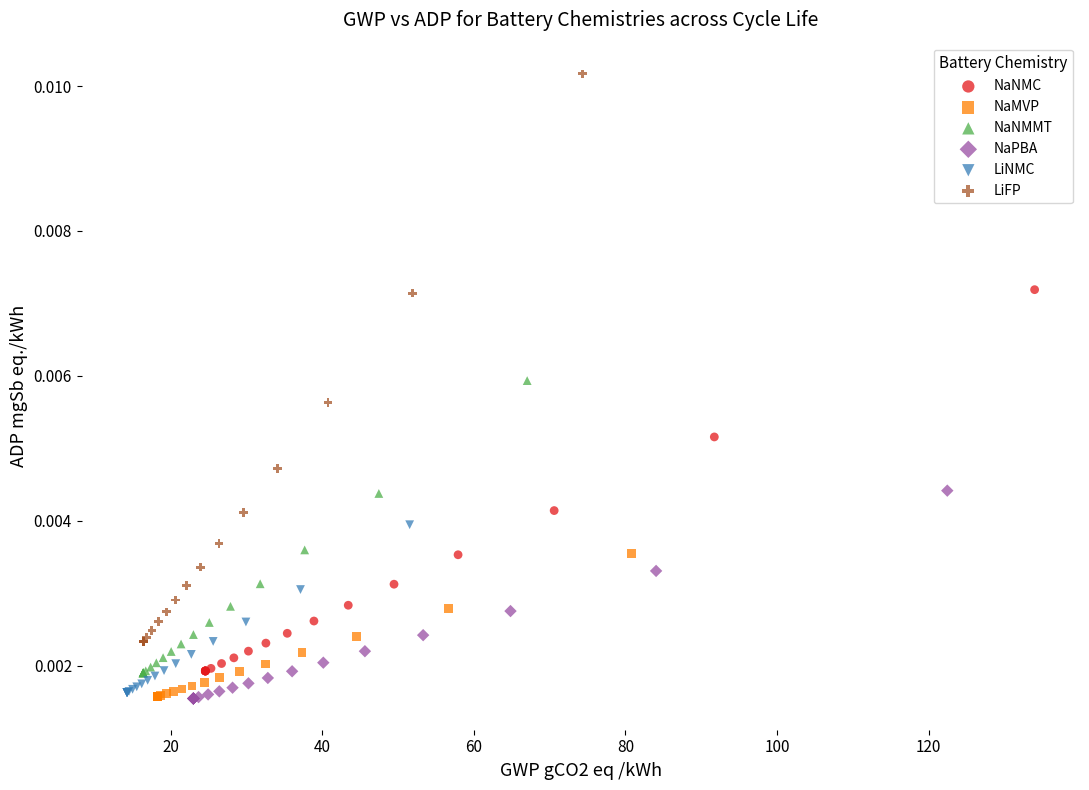

Which series contains the highest Y value?

LiFP